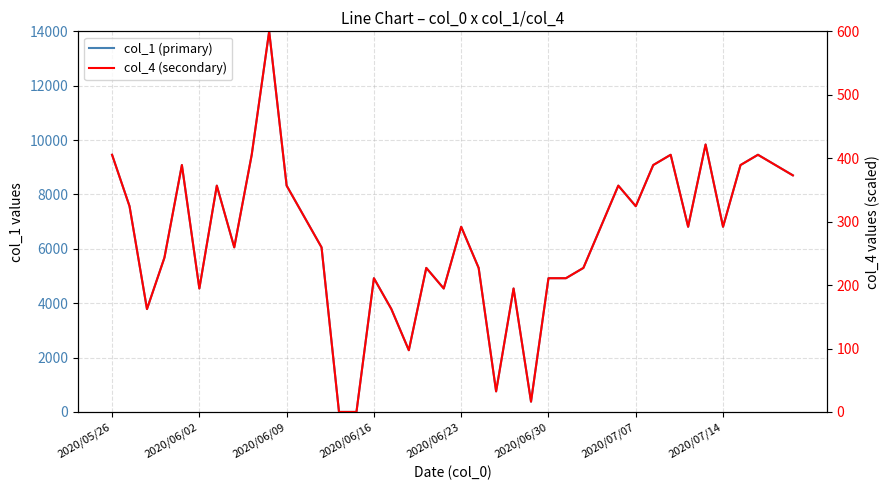

What is the average value of the col_1 (primary) series?

6356.8